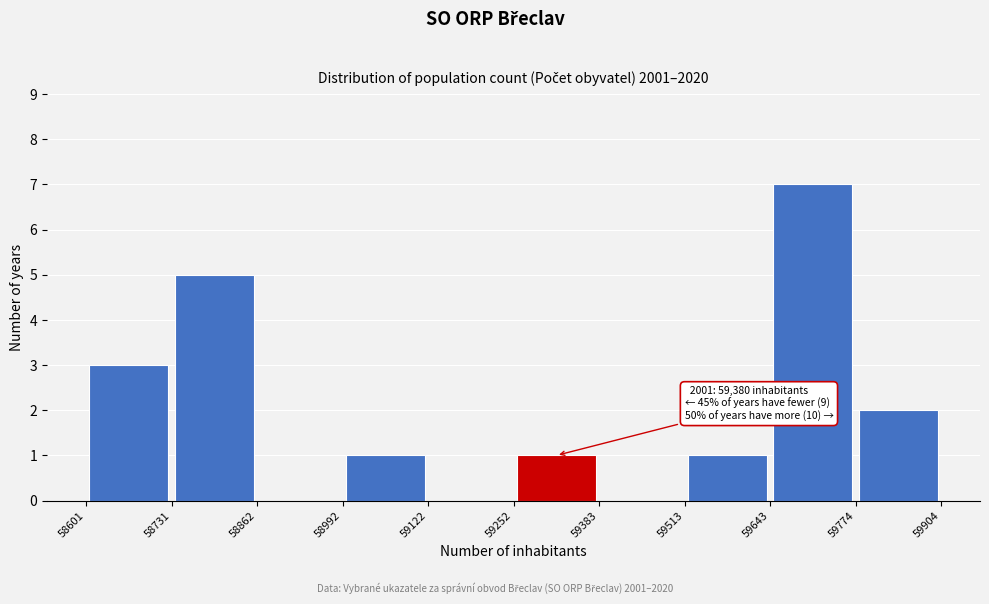

Over which range of the x-axis is the bar tallest?

59643 to 59774